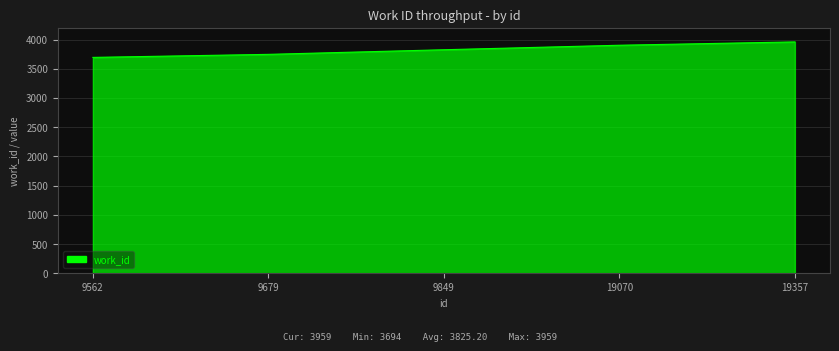

Read the value at 9679.

3746